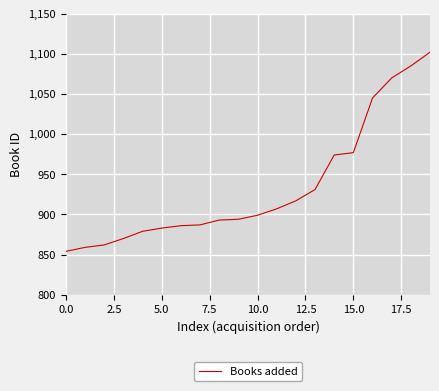

What is the difference between the maximum and minimum values?

248